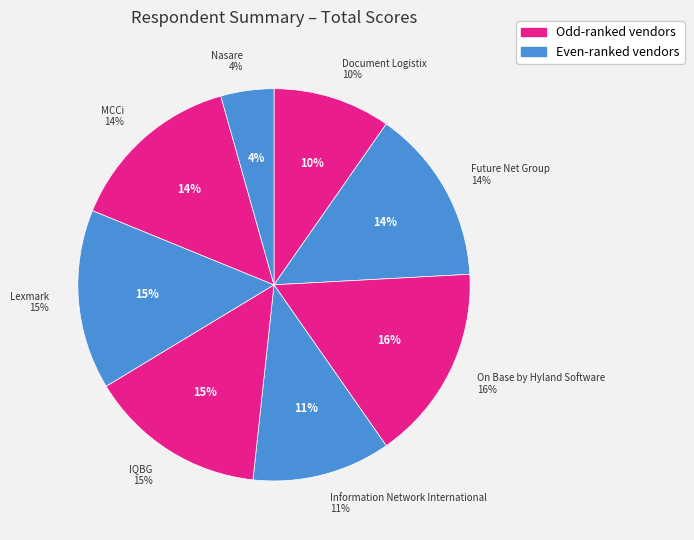

Rank the categories by value from highest to lowest.

On Base by Hyland Software, Lexmark, IQBG, Future Net Group, MCCi, Information Network International, Document Logistix, Nasare